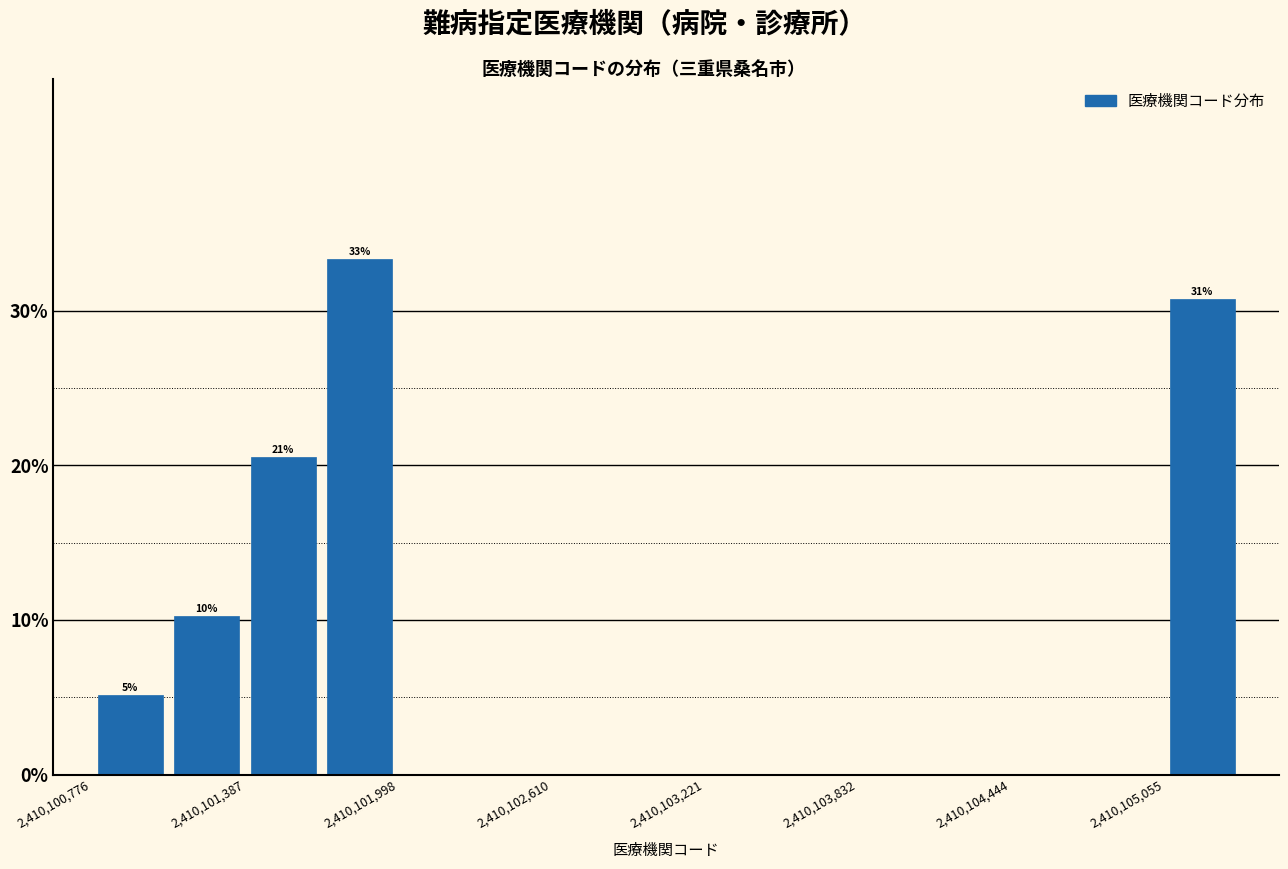

Around what value on the x-axis is the tallest bar? Give the approximate position of its centre, as read against the axis.

2410101800